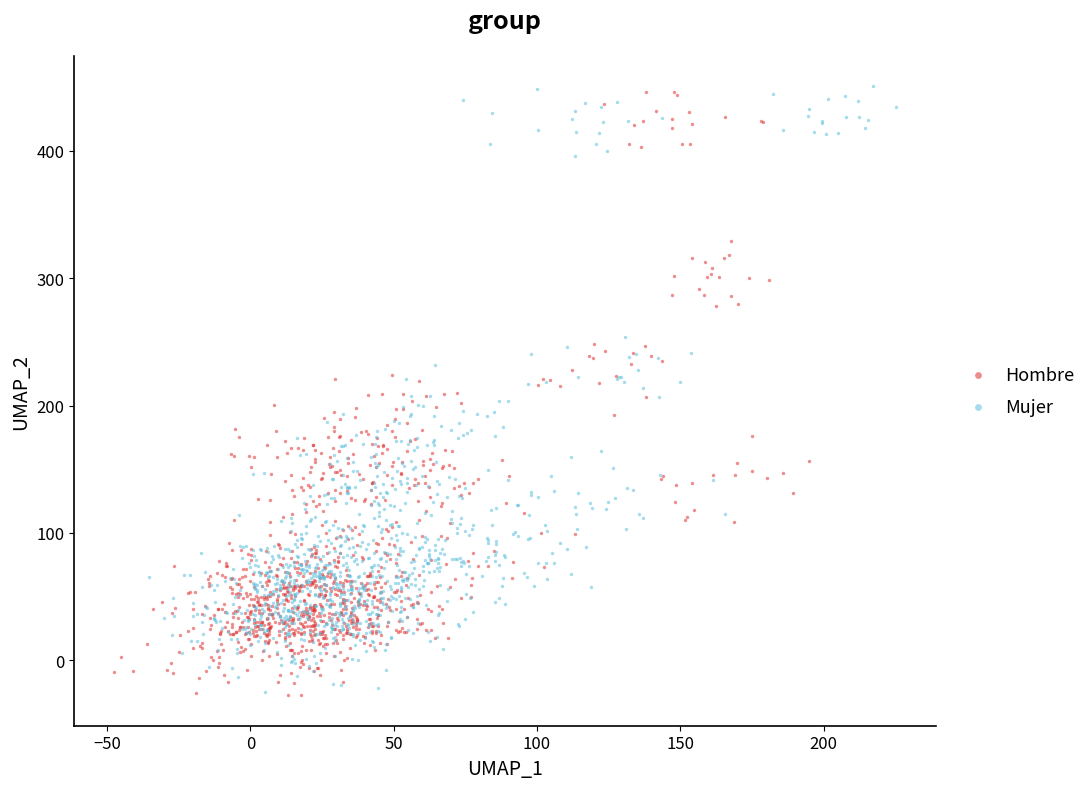

What are all the series names shown in the legend?

Hombre, Mujer